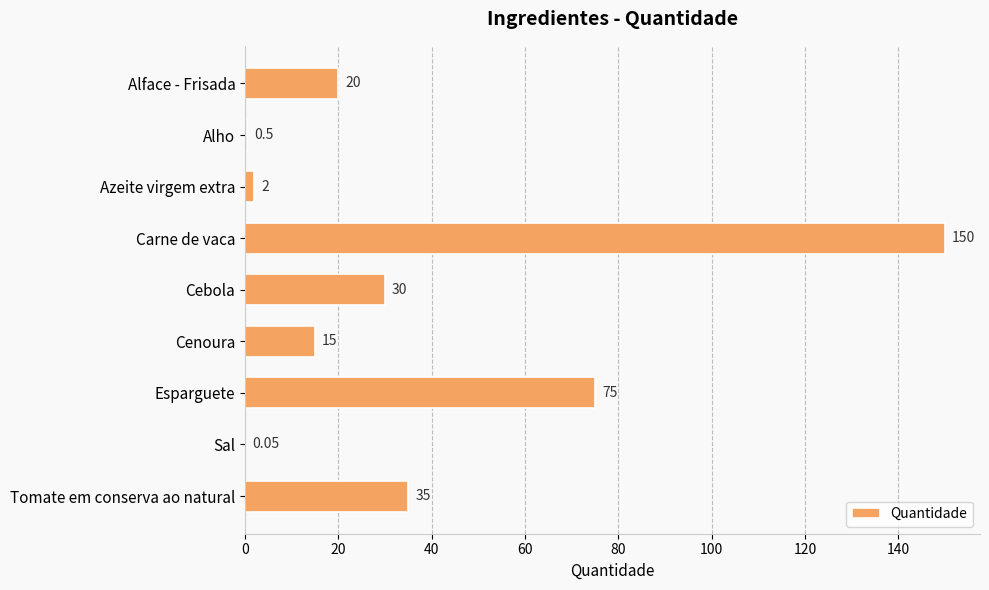

At which label is the value closest to 75?

Esparguete